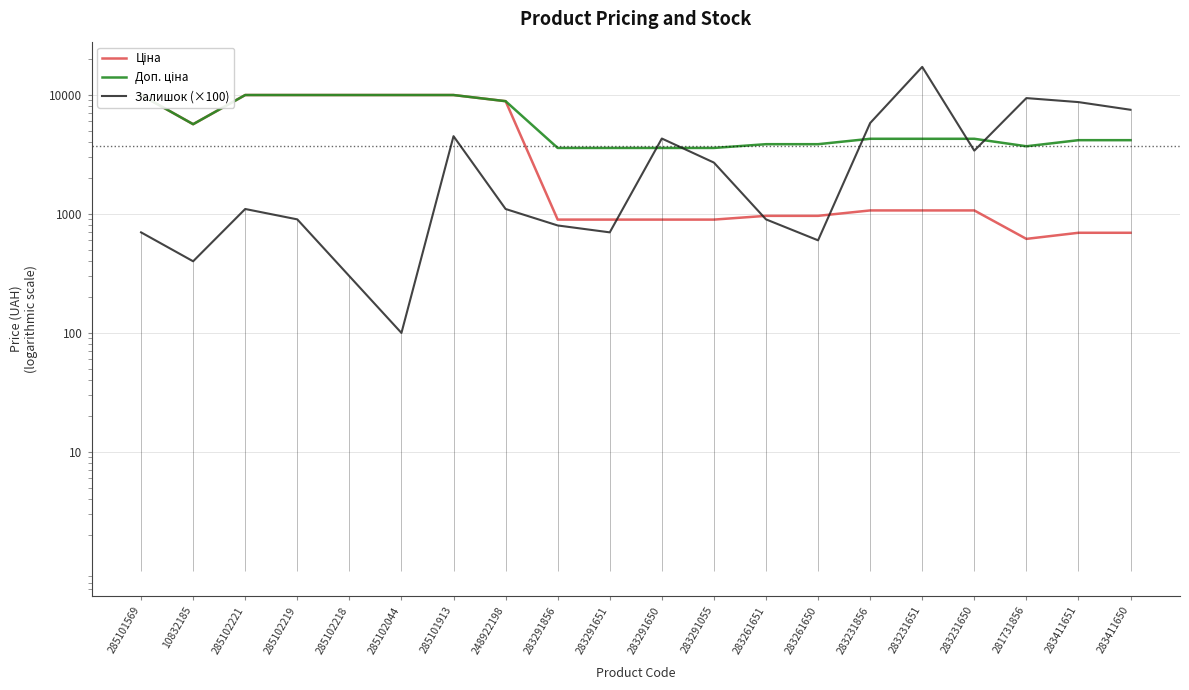

What position from the left is 283291651?

10